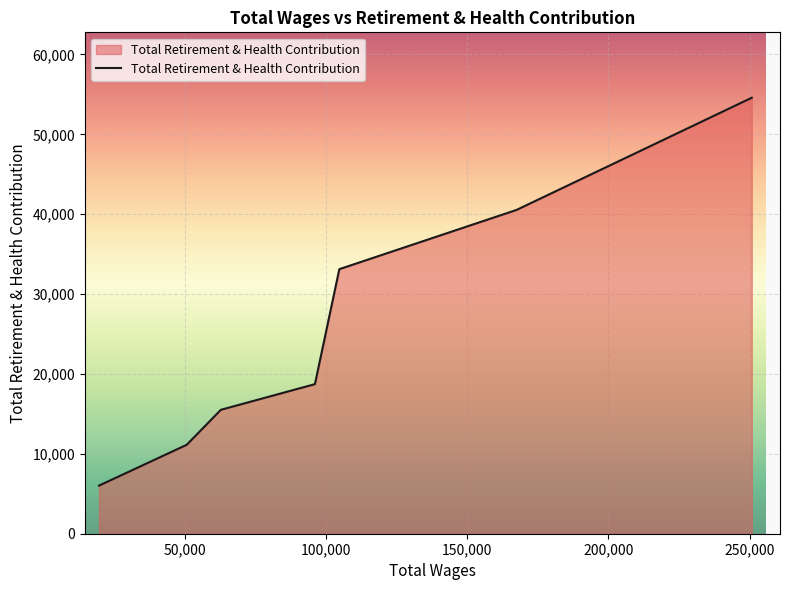

What is the greatest value displayed?

54584